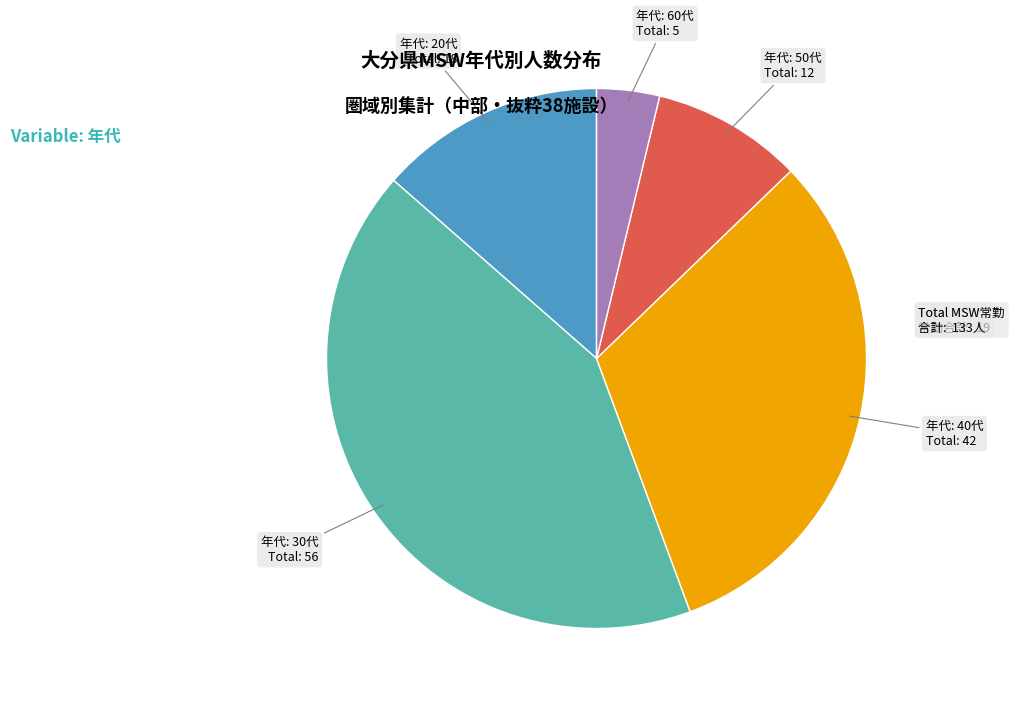

Is there any slice that represents more than half of the pie?

No